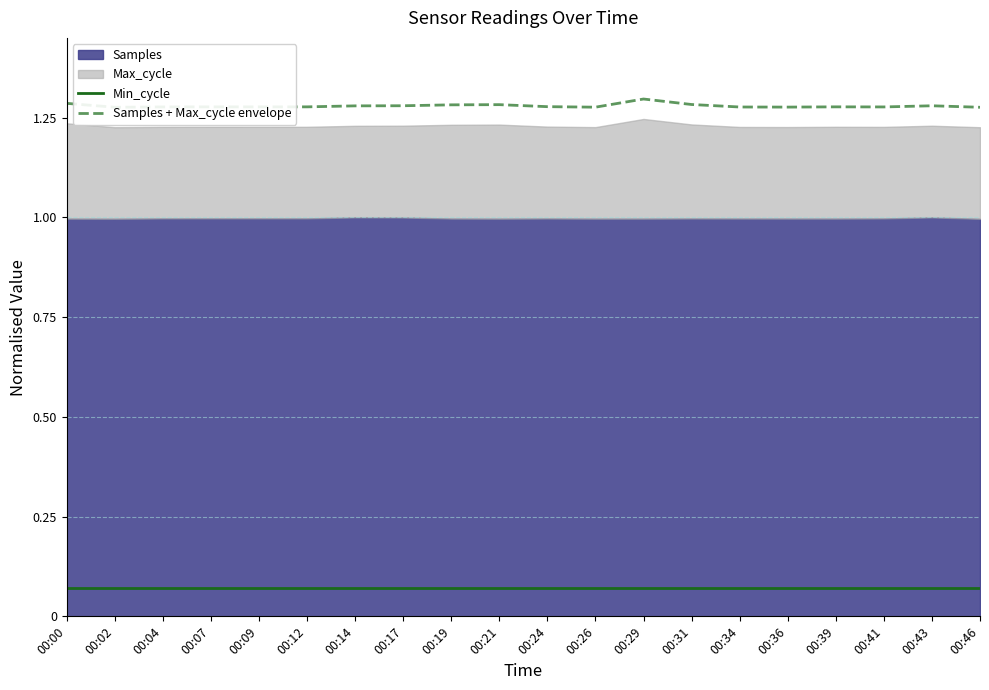

The Samples + Max_cycle envelope series shows 0.5 at 00:07. True or false?

False